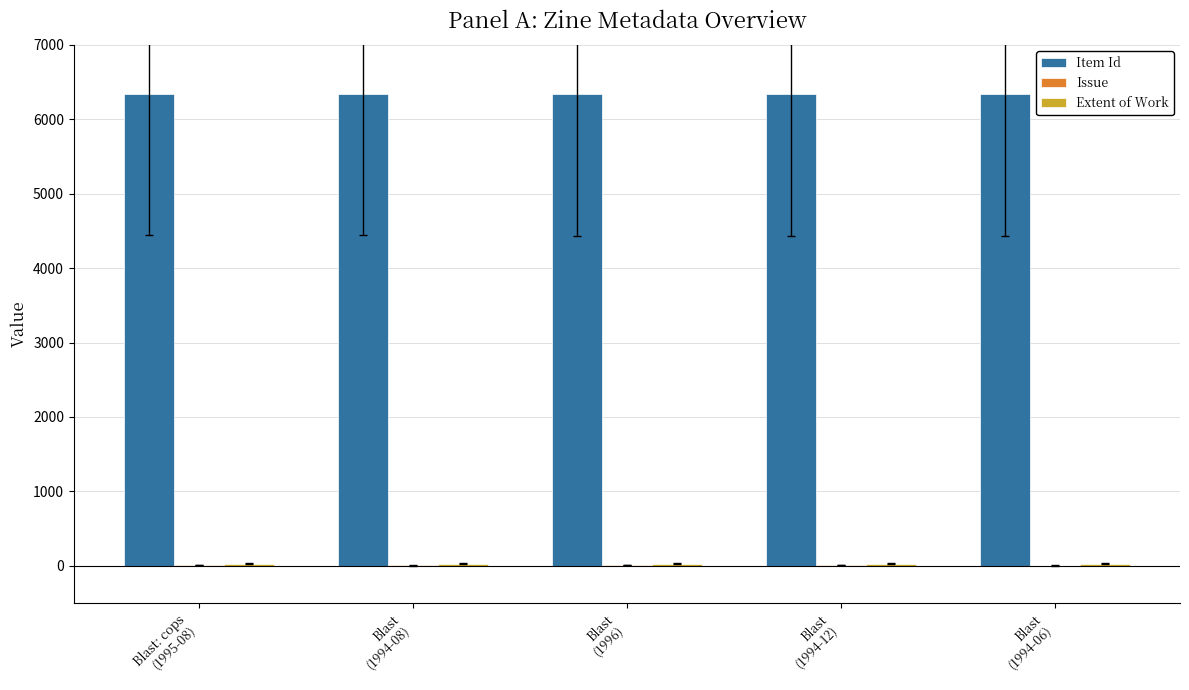

What is the maximum value shown in the chart?

6345